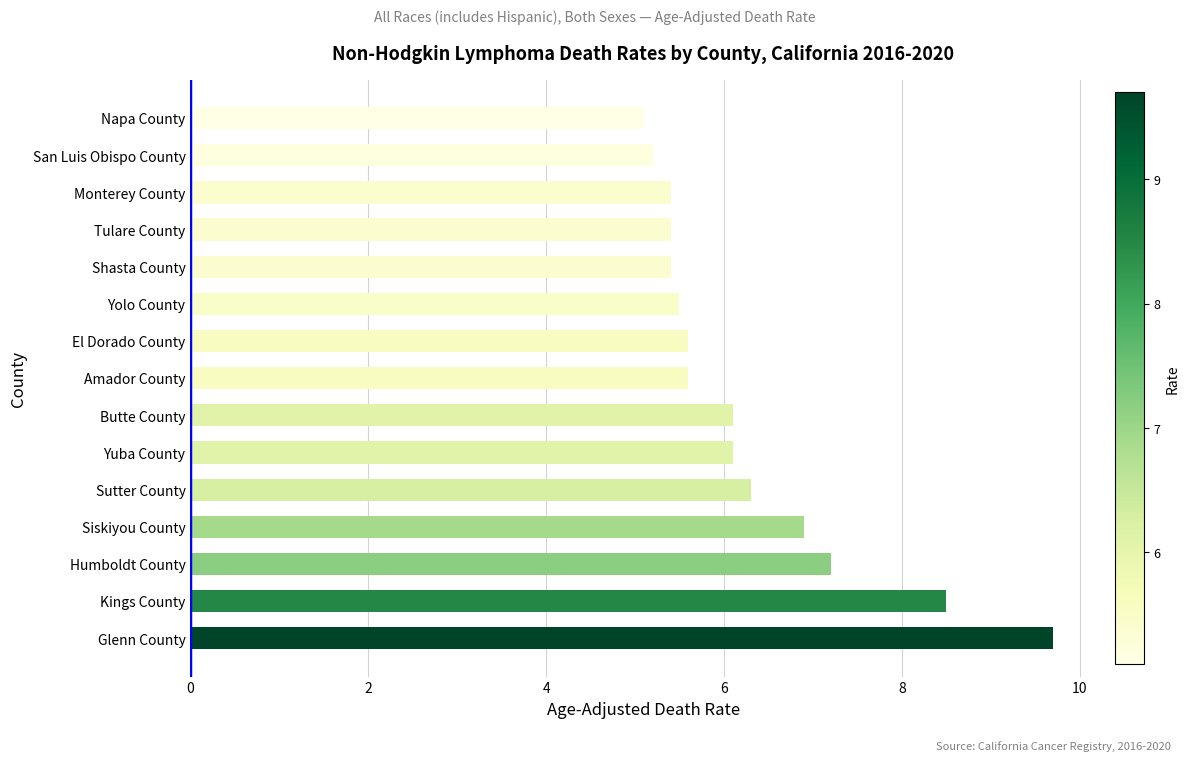

Reading bottom to top, what are all the values shown in this chart?

Glenn County=9.7	Kings County=8.5	Humboldt County=7.2	Siskiyou County=6.9	Sutter County=6.3	Yuba County=6.1	Butte County=6.1	Amador County=5.6	El Dorado County=5.6	Yolo County=5.5	Shasta County=5.4	Tulare County=5.4	Monterey County=5.4	San Luis Obispo County=5.2	Napa County=5.1